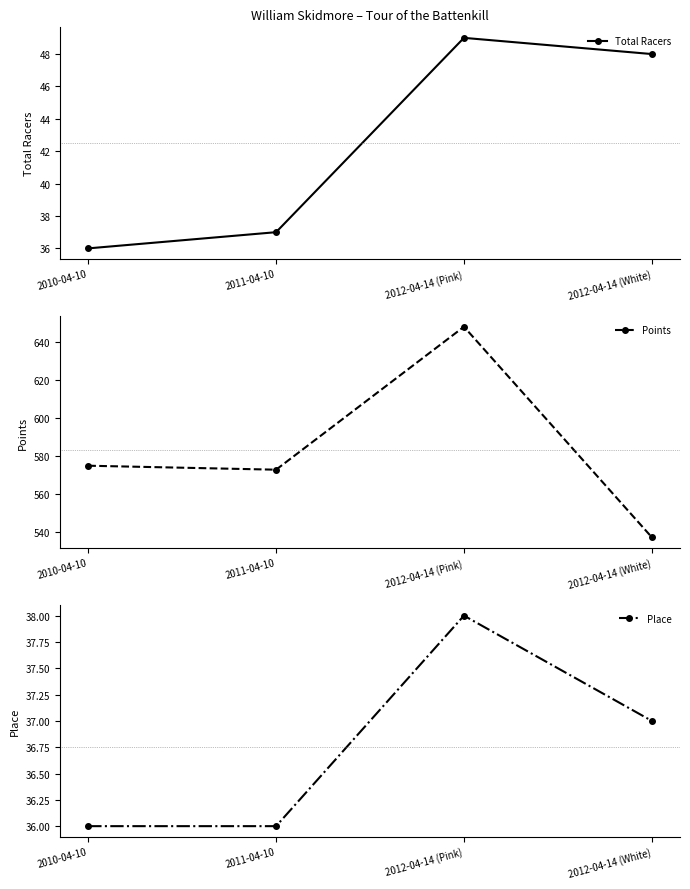

Which has a higher value, 2010-04-10 or 2012-04-14 (White)?

2012-04-14 (White)